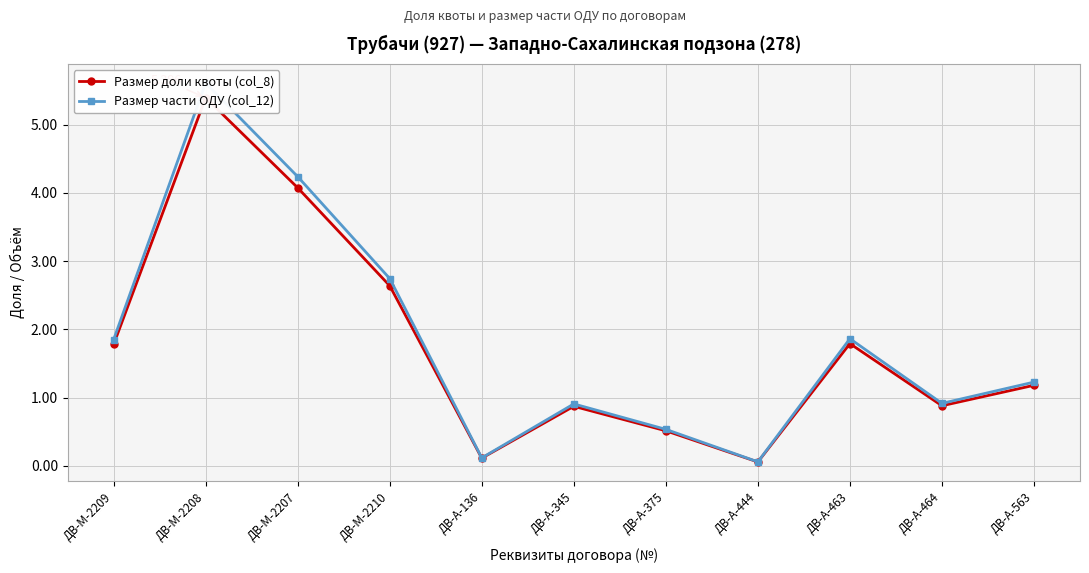

True or false: Размер доли квоты (col_8) and Размер части ОДУ (col_12) cross at least once.

False